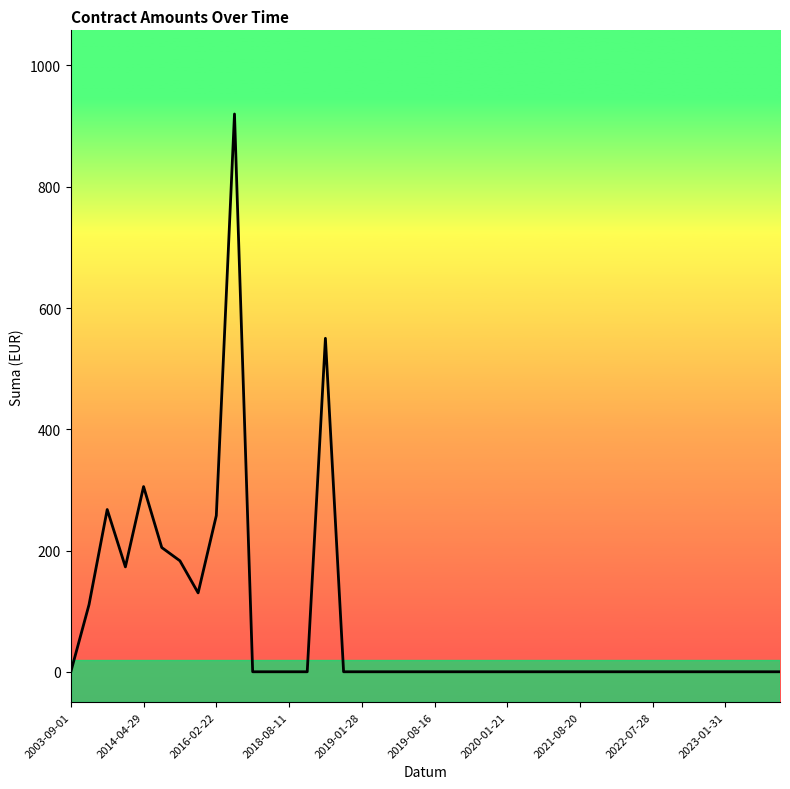

What is the difference between the maximum and minimum values?

920.0